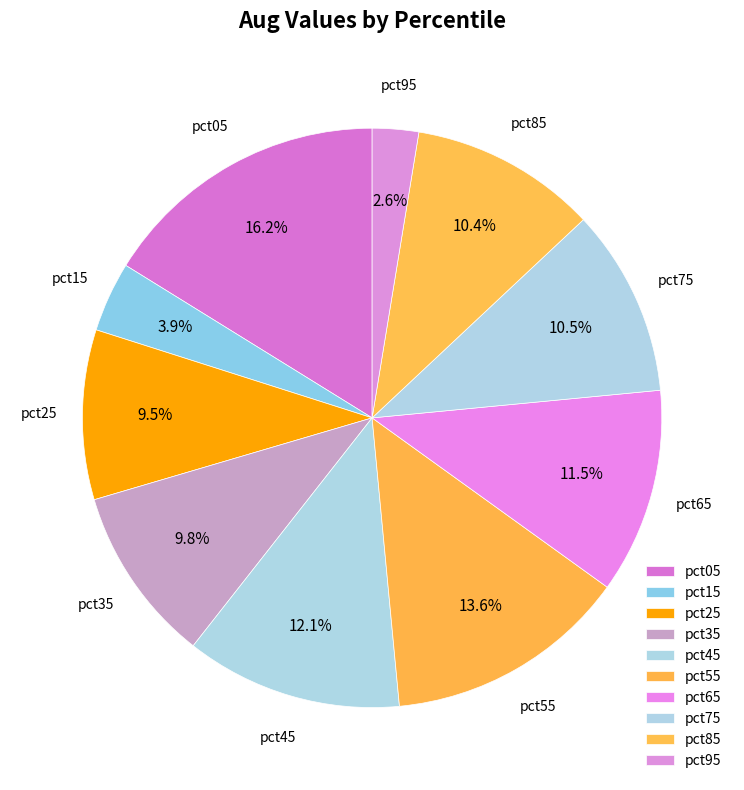

To the nearest percent, what is the difference between the pct35 and pct45 slice percentages?

2%